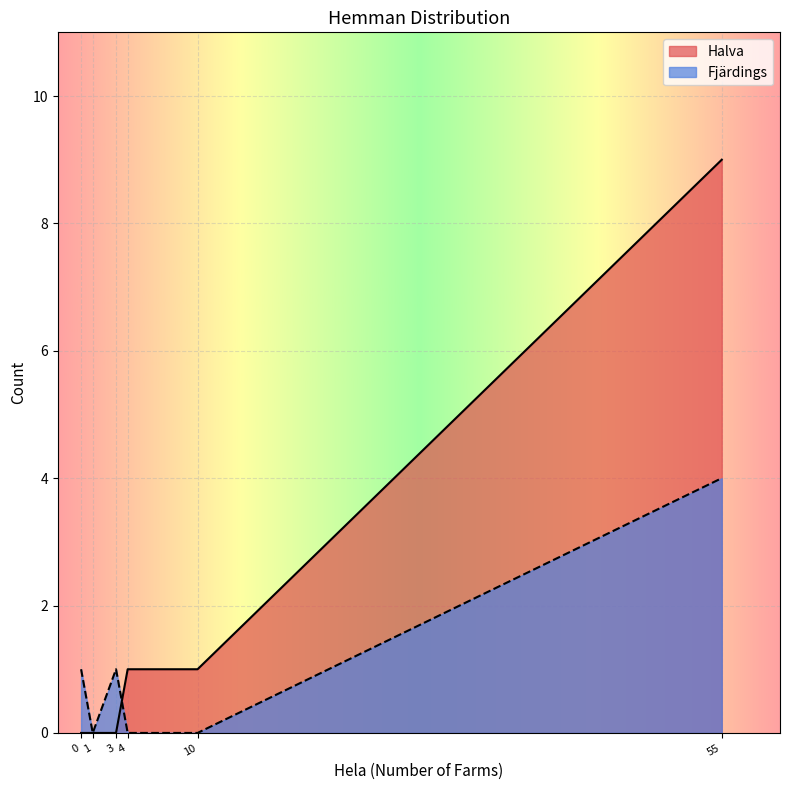

Which series has the largest total across all categories?

Halva